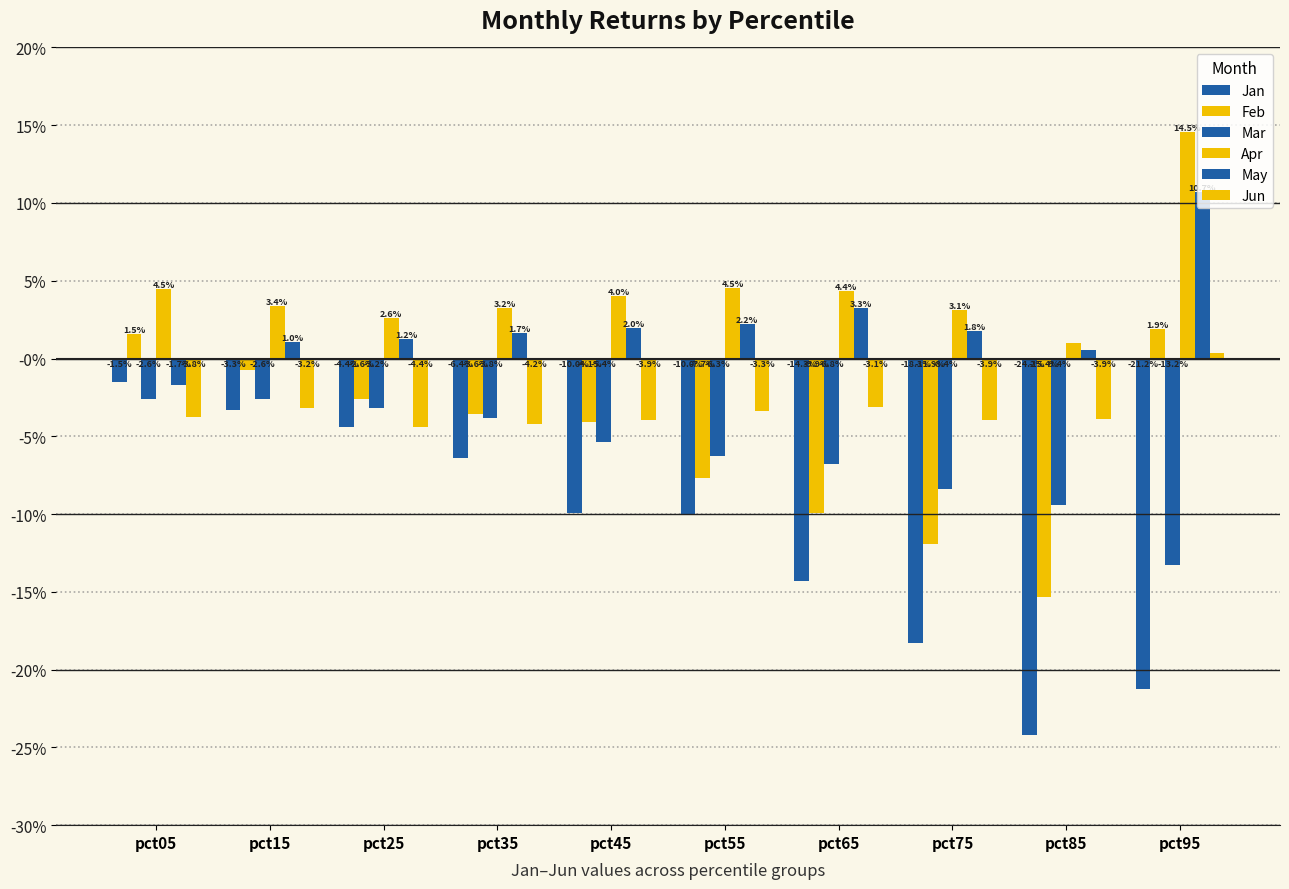

What is the highest value of the May series?

0.1